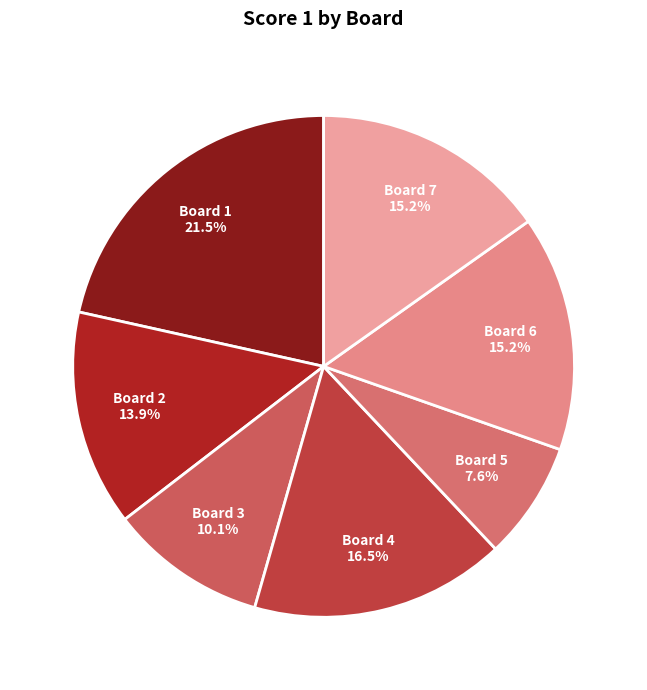

How many slices are in this pie chart?

7